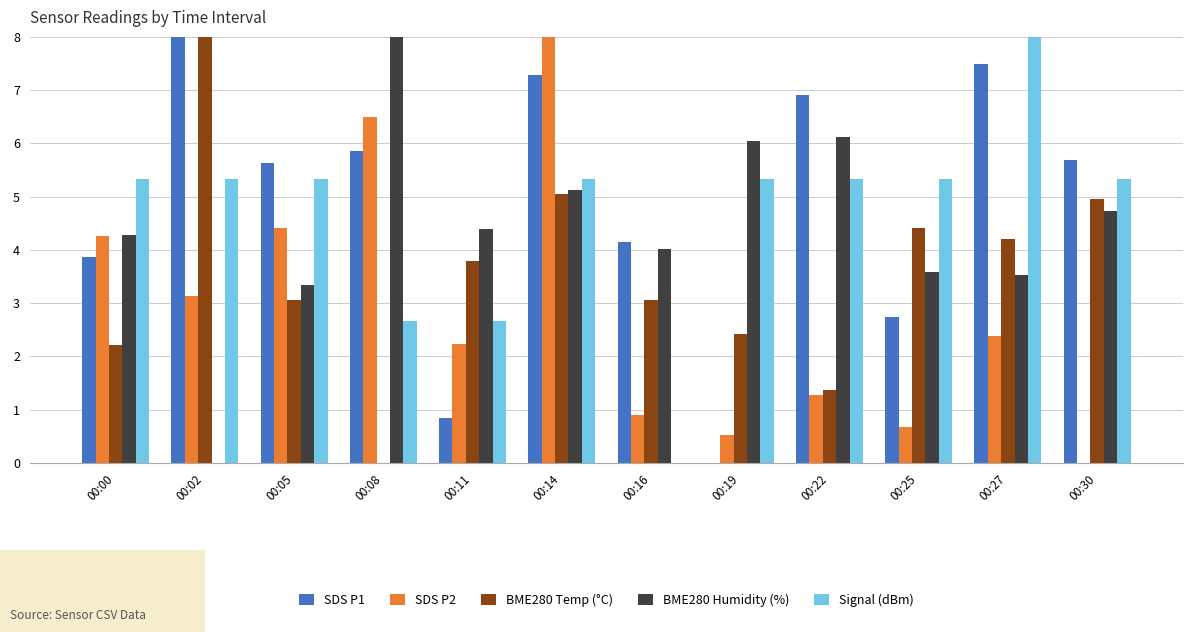

Between 00:02 and 00:19, which series saw the biggest shift?

SDS P1